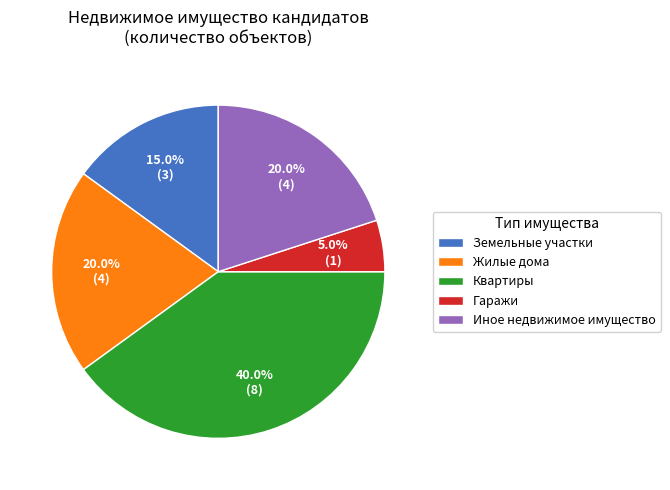

Is it true that Иное недвижимое имущество is 20% of the pie?

True